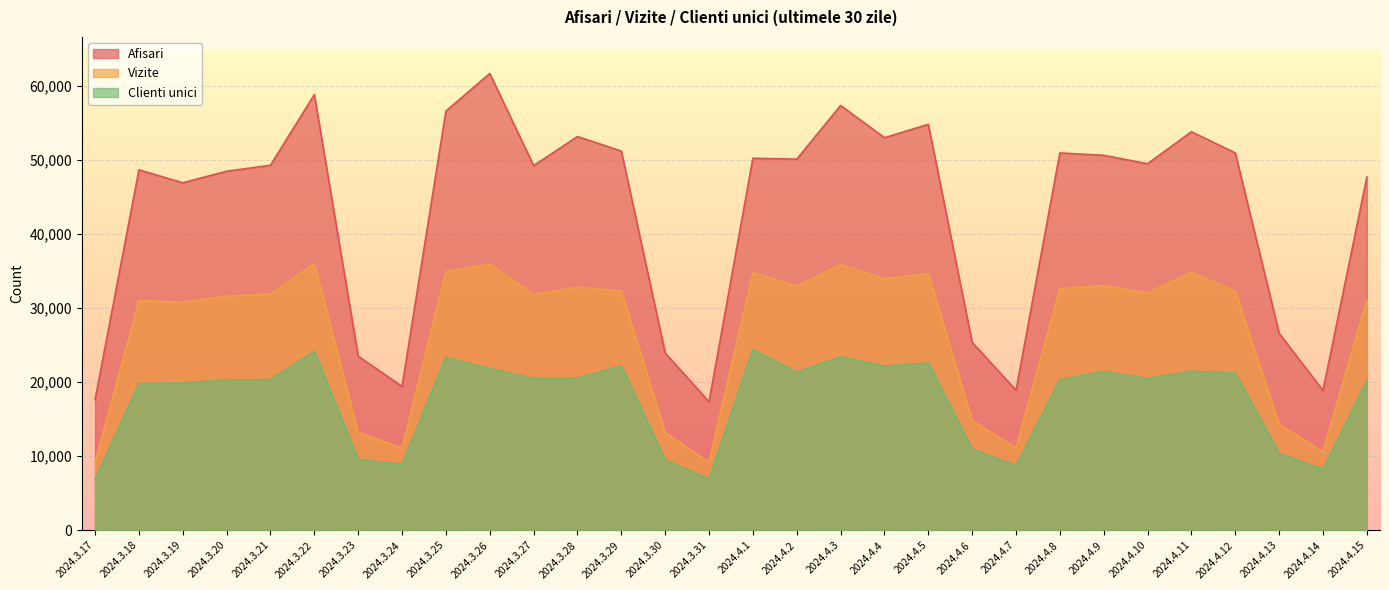

What is the sum of the Clienti unici values at 2024.3.23 and 2024.4.7?

18280